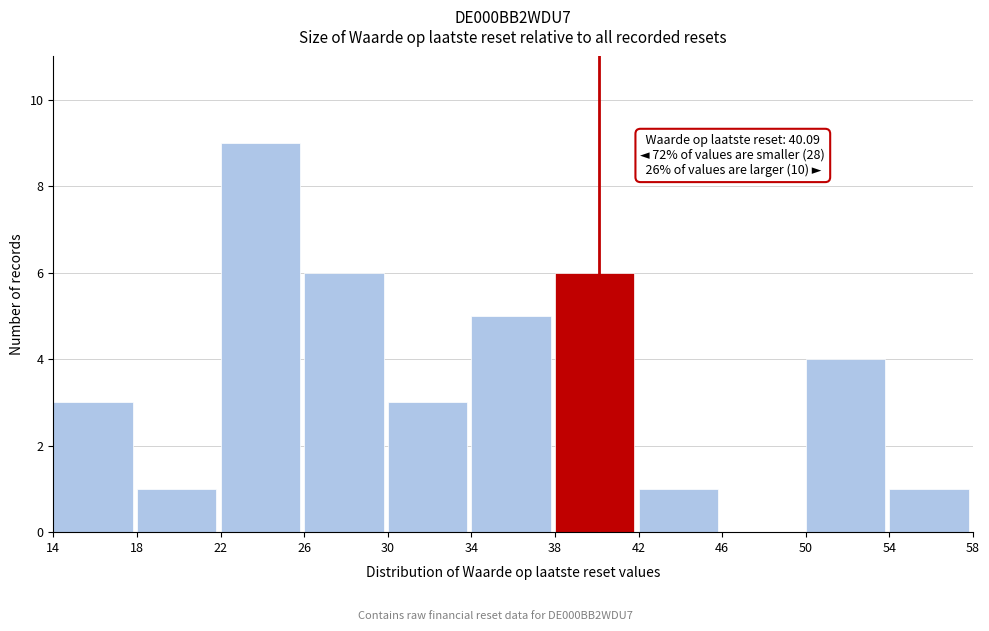

Which range on the x-axis has the tallest bar?

22 to 26